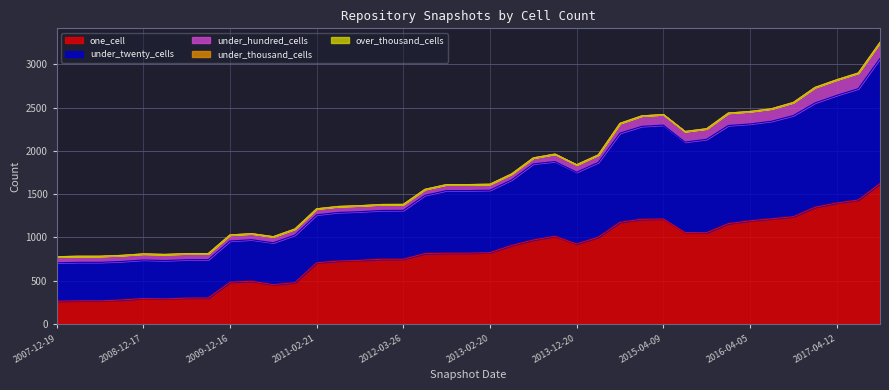

True or false: one_cell and under_thousand_cells cross at least once.

False